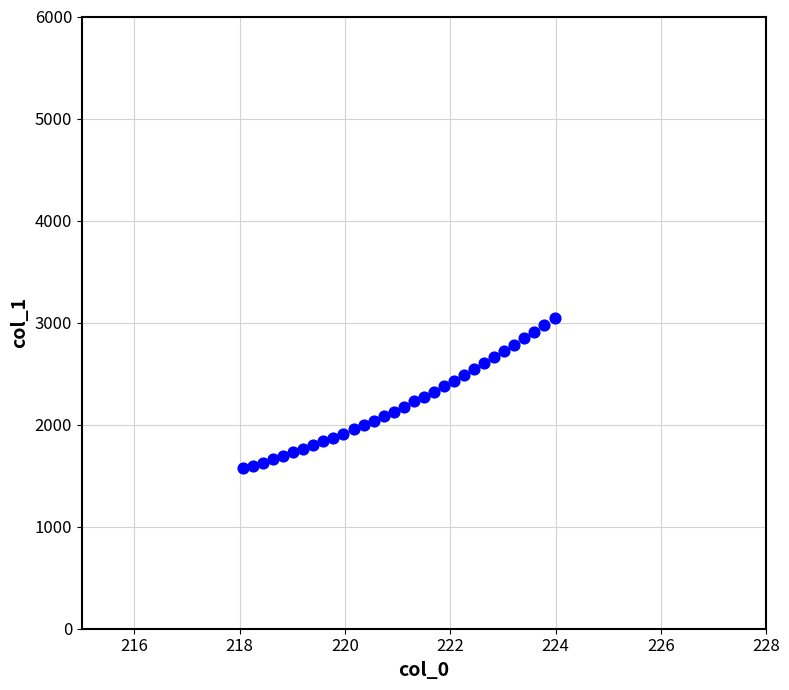

What is the range of Y values (max minus min)?

1470.9